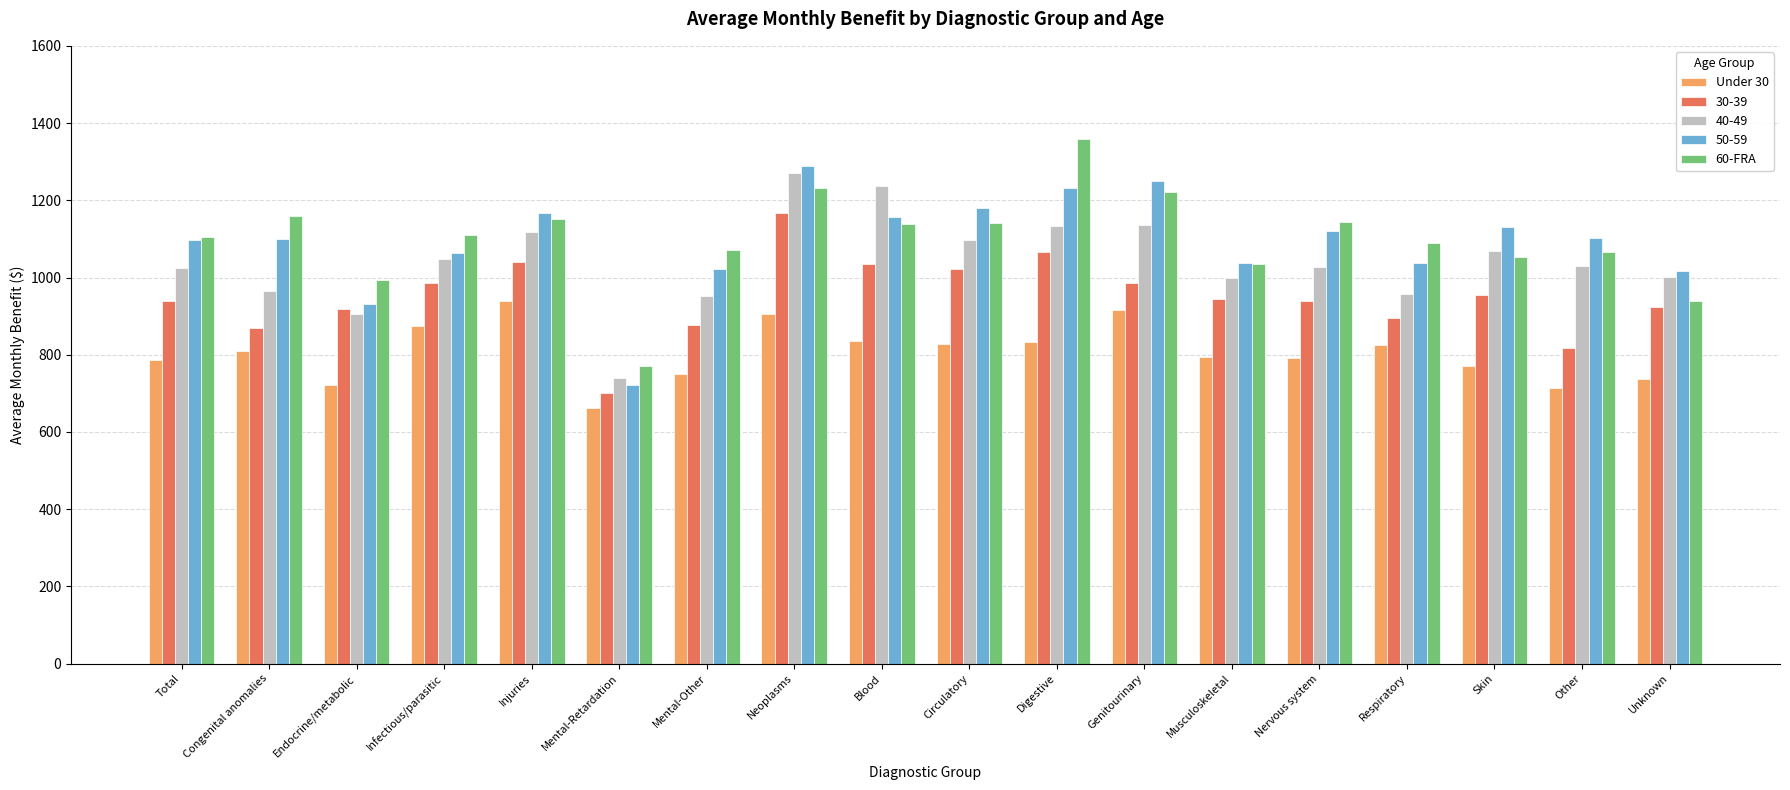

Which series changed the most between Digestive and Other?

60-FRA